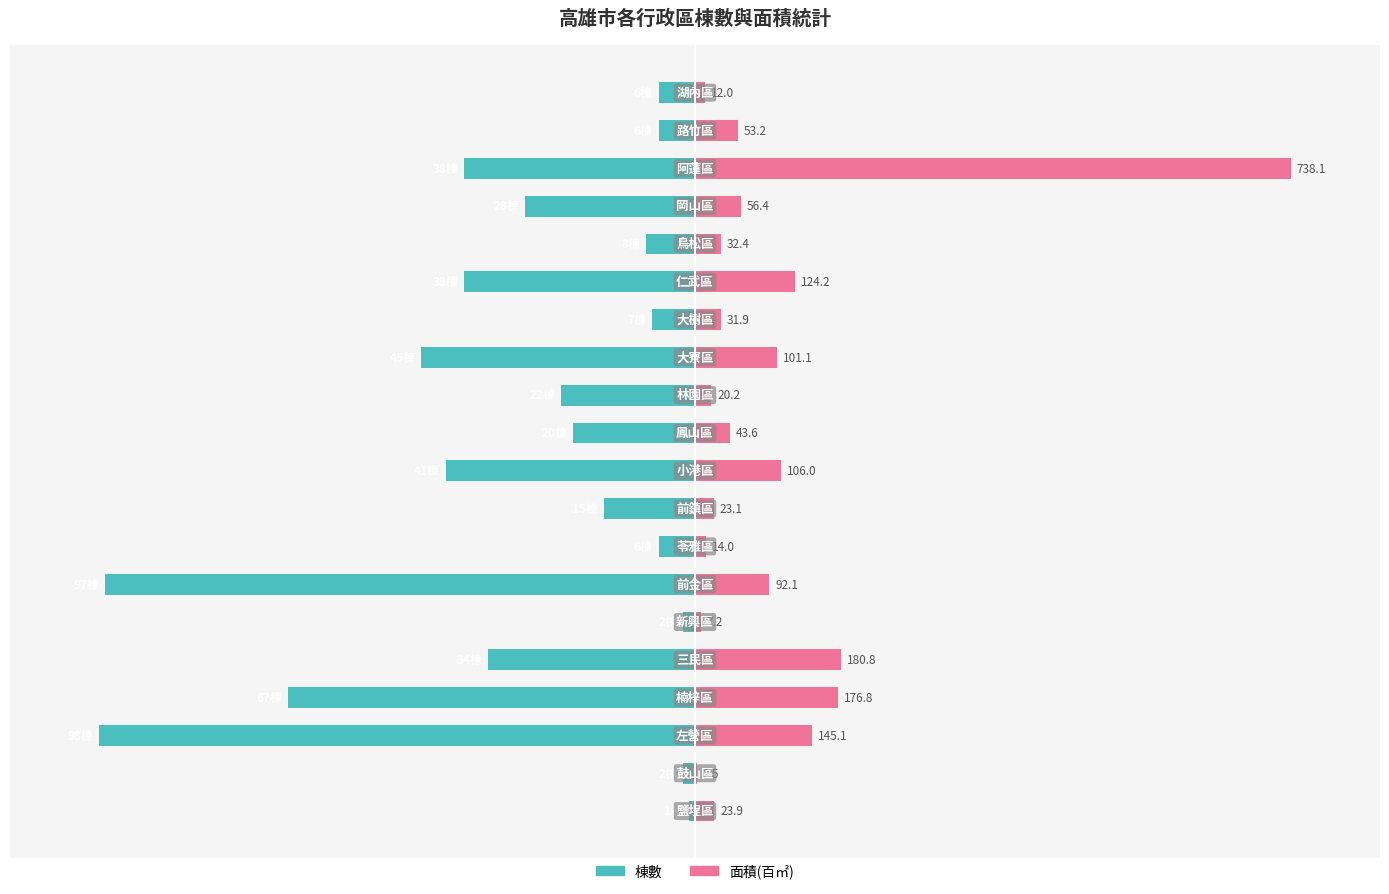

Is the value of 棟數 at 5 greater than the value of 面積(百㎡) at 17?

No